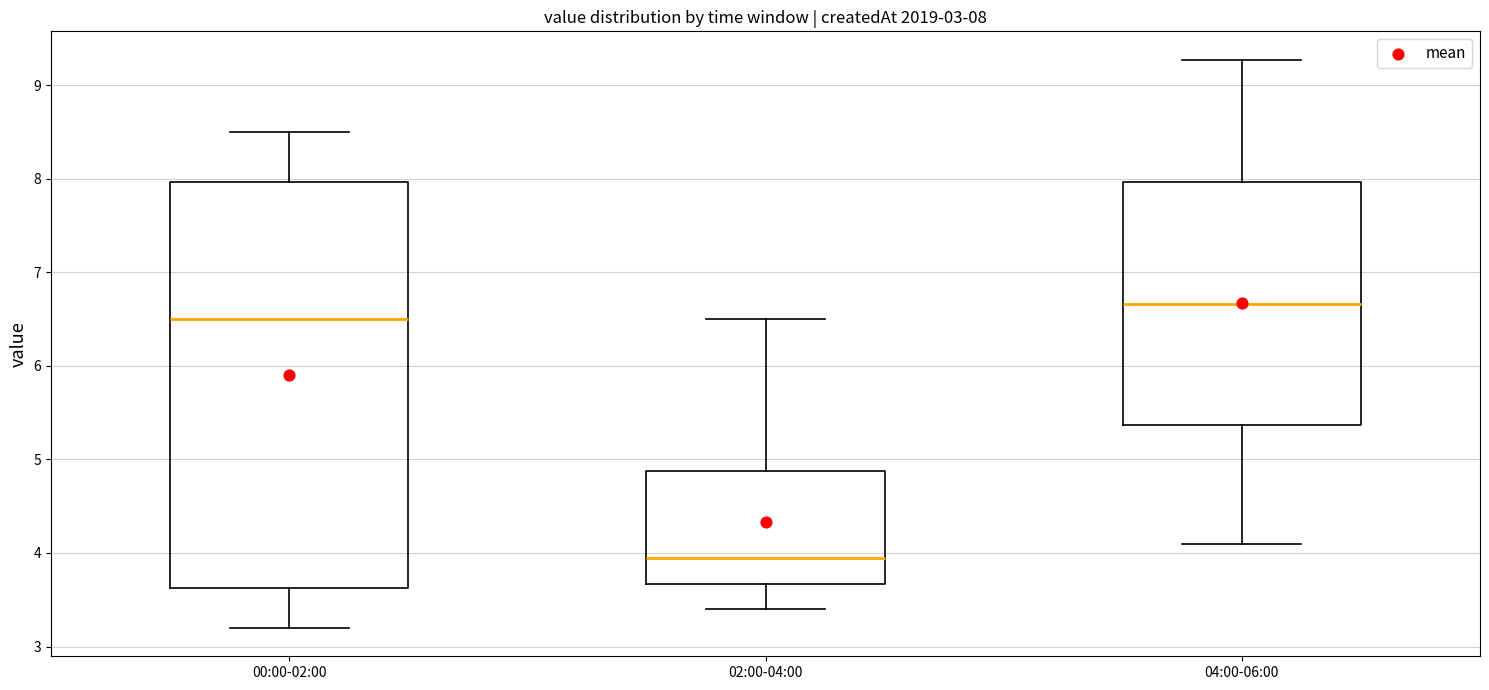

Which box has the lowest median line?

02:00-04:00